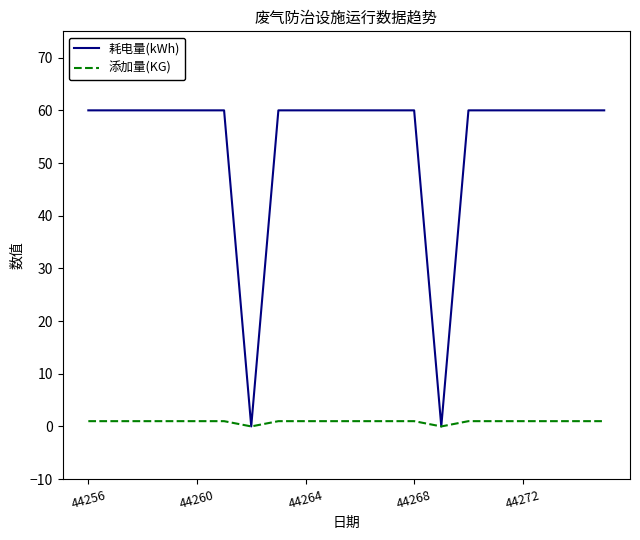

Which series has the largest range (max minus min)?

耗电量(kWh)